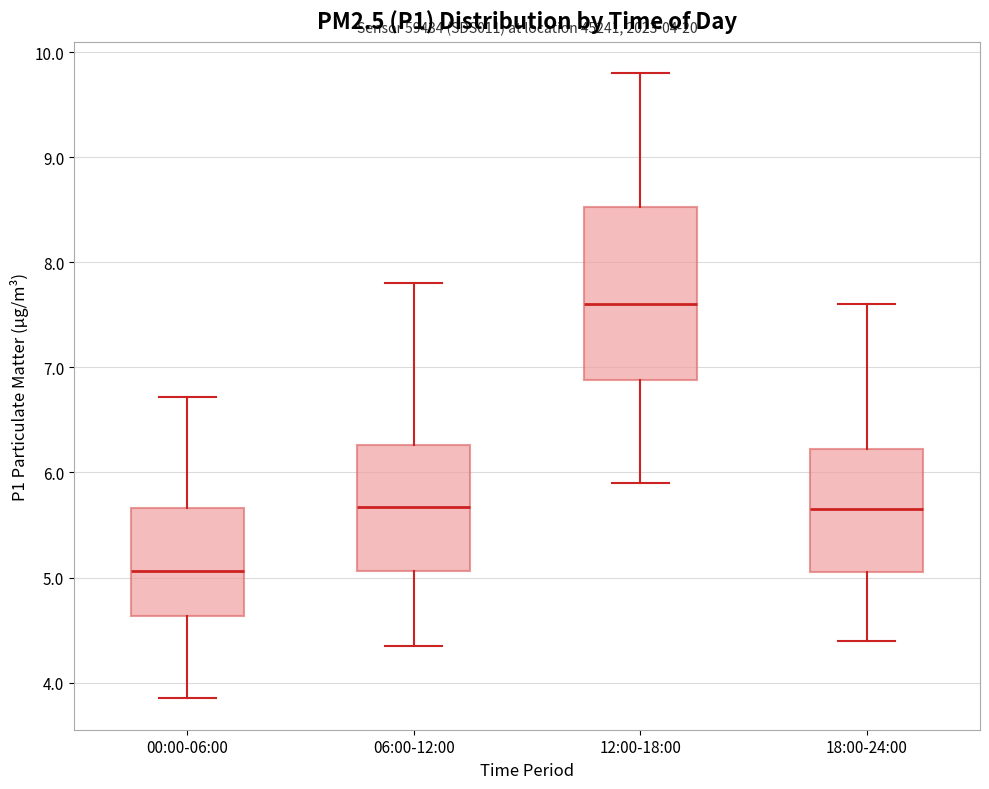

Comparing the boxes themselves (not the whiskers), which one is the tallest?

12:00-18:00